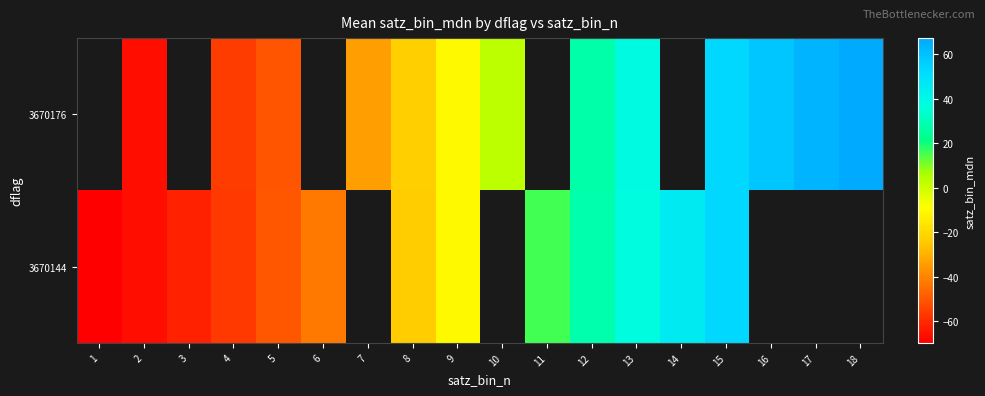

Is it true that 3670176 equals 2.1 at 10?

False